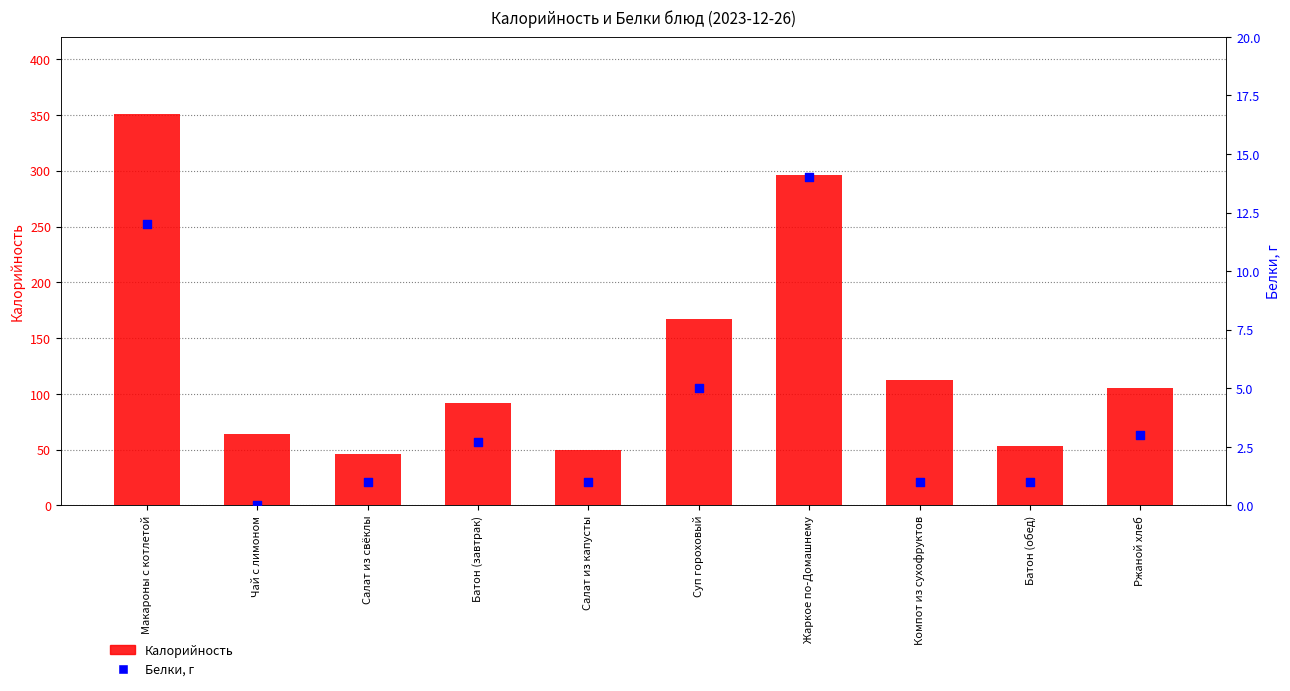

What are all the series names shown in the legend?

Калорийность, Белки, г